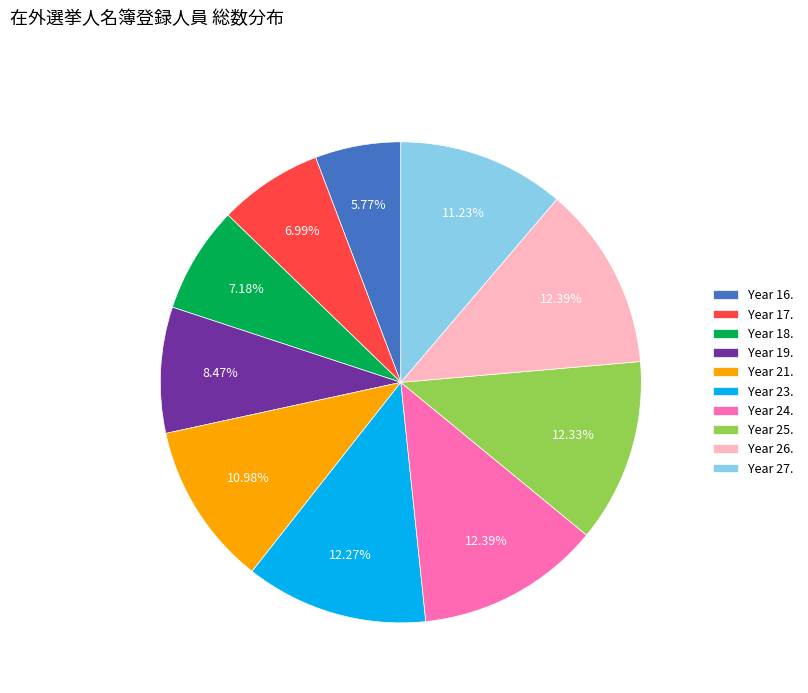

How many segments does this pie chart have?

10